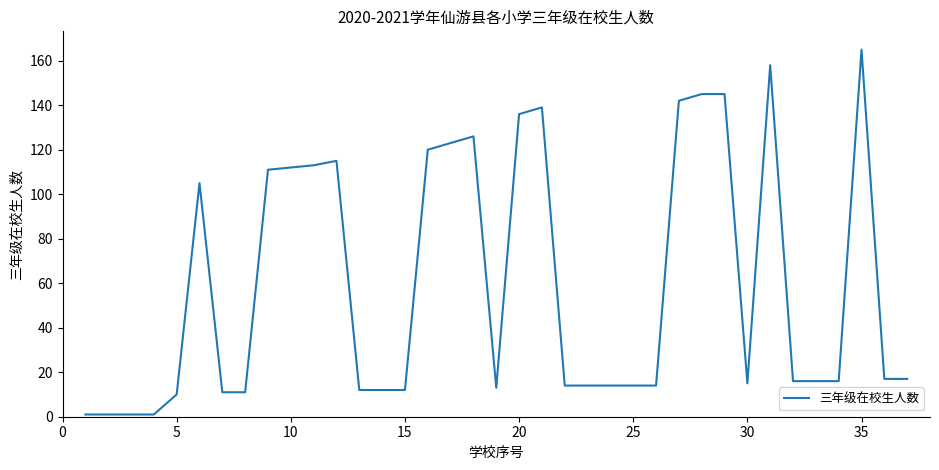

What is the greatest value displayed?

165